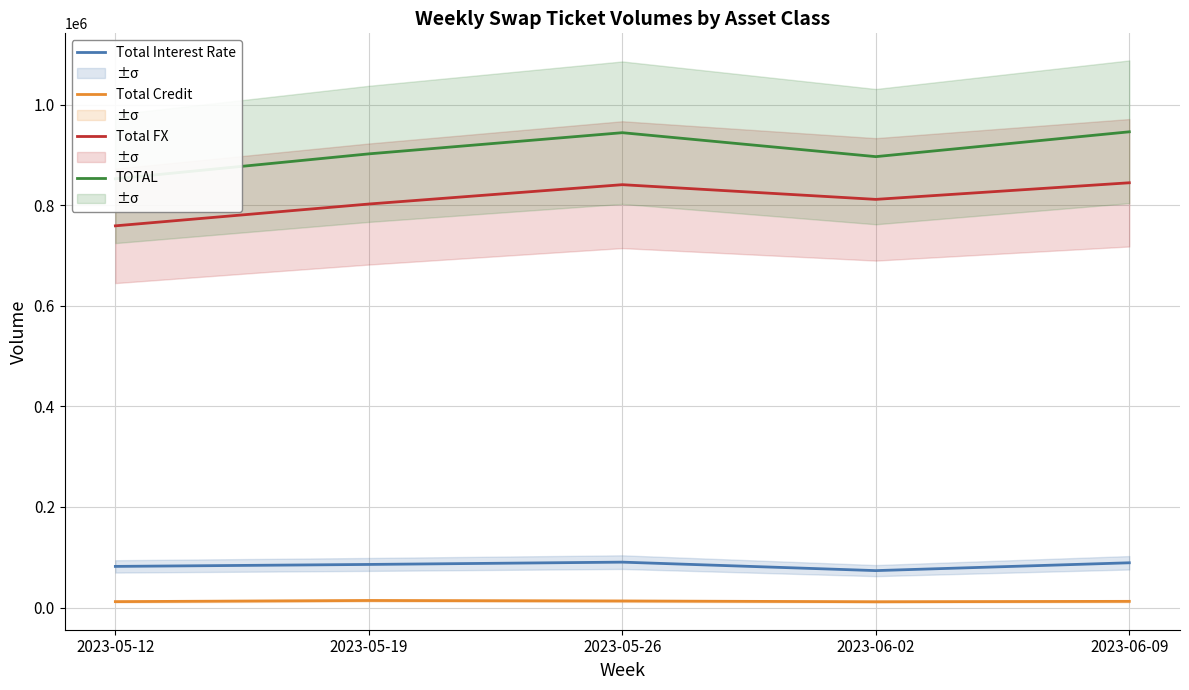

What is the maximum value for TOTAL?

946196